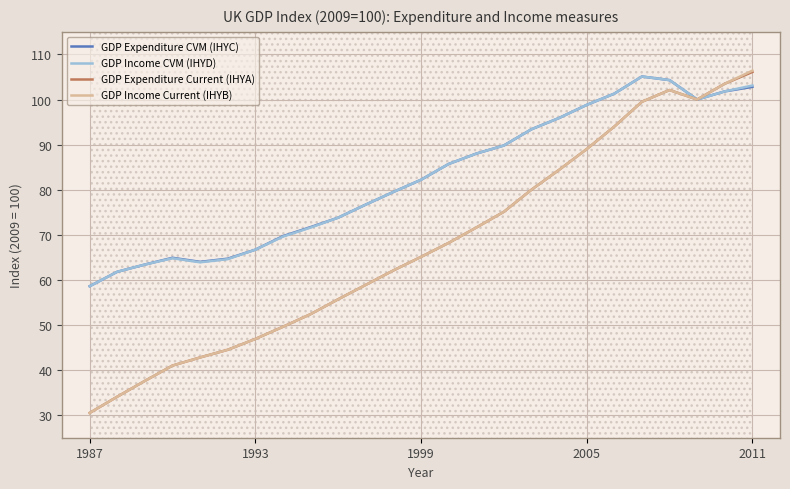

At which label does GDP Income CVM (IHYD) reach its minimum?

1987